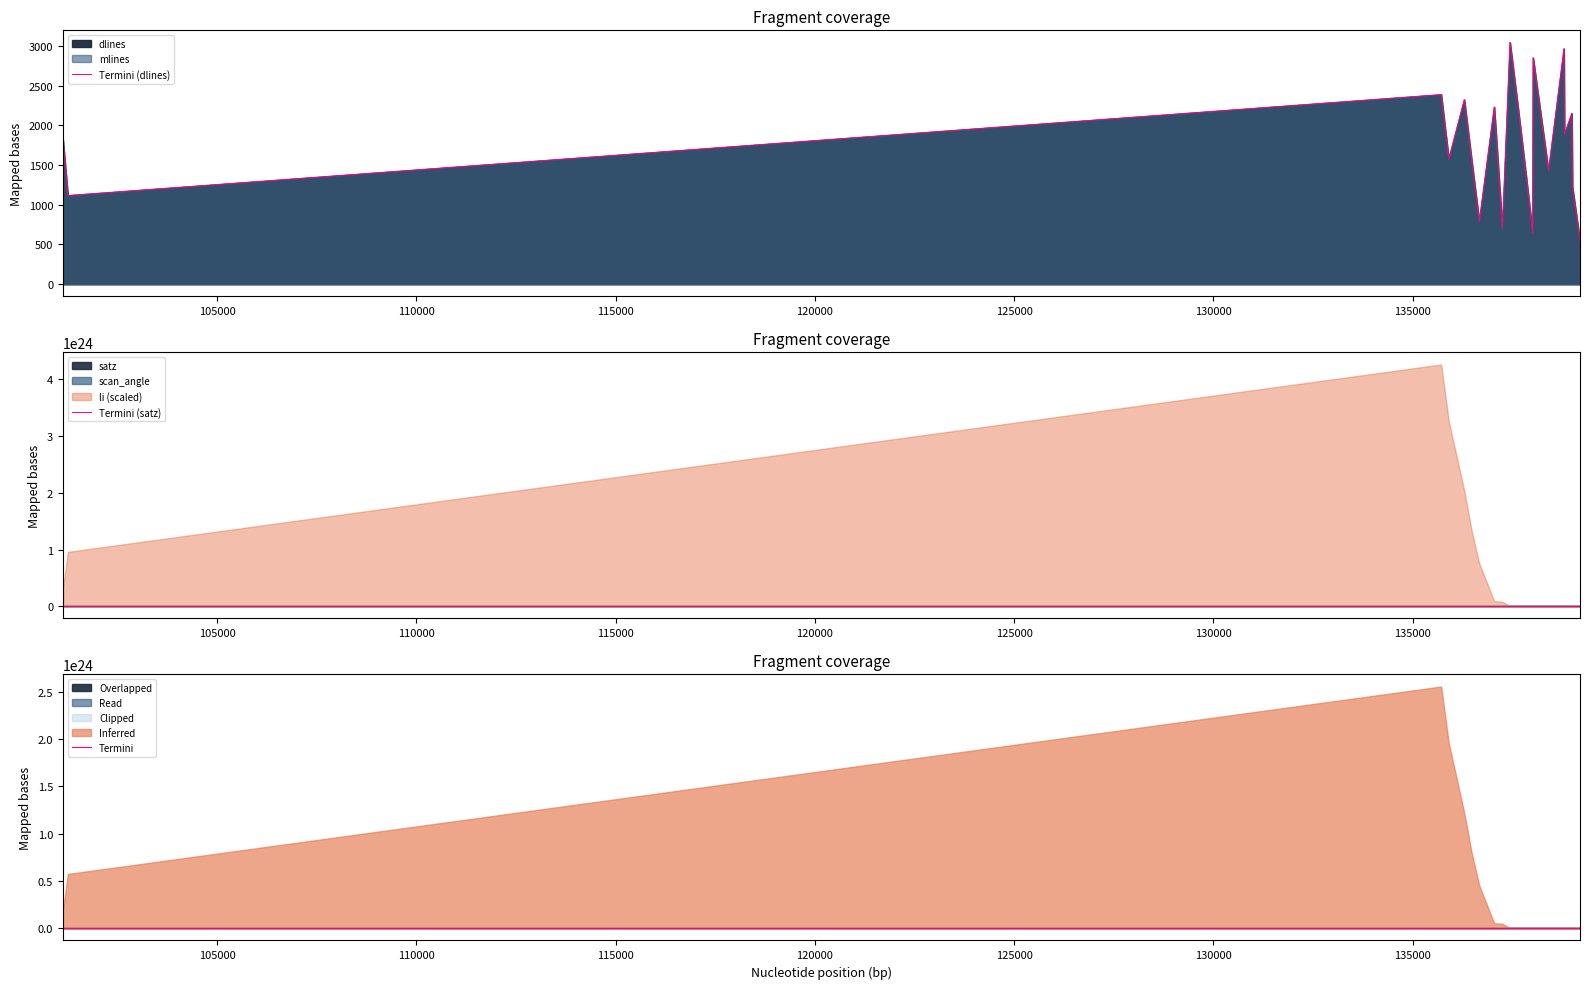

What is the difference between the second highest and second lowest values in the Termini (dlines) series?

2314